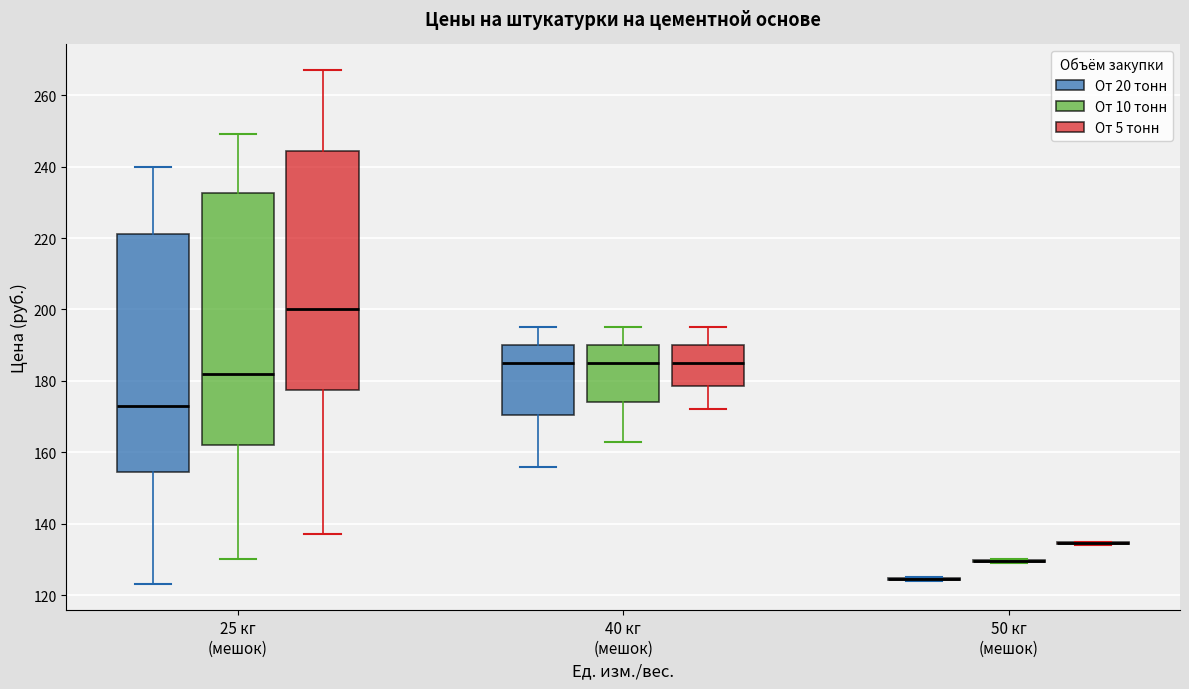

Reading left to right, read every box against the y-axis: the position of its median line, the range the box covers, and the ends of its whiskers. The values are not printed on the chart, so give them approximately, as read against the axis.

25 кг (мешок) (От 20 тонн): median 174, box 154 to 222, whiskers 124 to 240
25 кг (мешок) (От 10 тонн): median 182, box 162 to 232, whiskers 130 to 250
25 кг (мешок) (От 5 тонн): median 200, box 178 to 244, whiskers 138 to 268
40 кг (мешок) (От 20 тонн): median 186, box 170 to 190, whiskers 156 to 196
40 кг (мешок) (От 10 тонн): median 186, box 174 to 190, whiskers 164 to 196
40 кг (мешок) (От 5 тонн): median 186, box 178 to 190, whiskers 172 to 196
50 кг (мешок) (От 20 тонн): box collapsed to a line at 124, whiskers 124 to 126
50 кг (мешок) (От 10 тонн): box collapsed to a line at 130, whiskers 130 to 130
50 кг (мешок) (От 5 тонн): box collapsed to a line at 134, whiskers 134 to 136